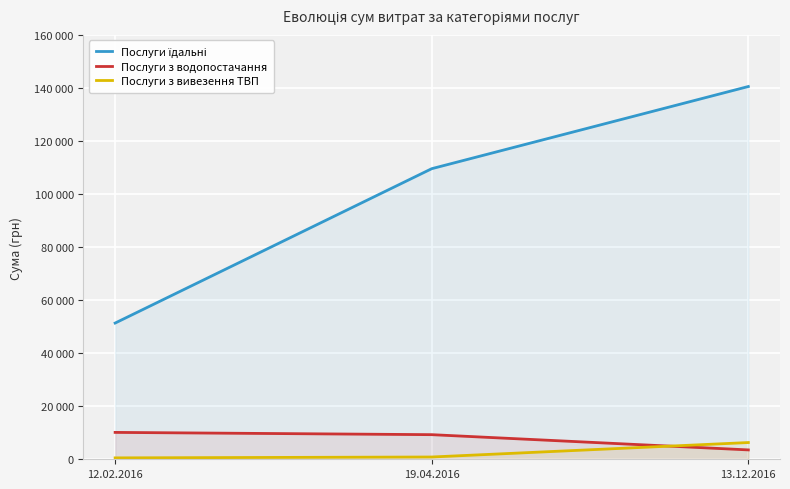

What is the spread (max minus min) of values at 13.12.2016?

137007.0